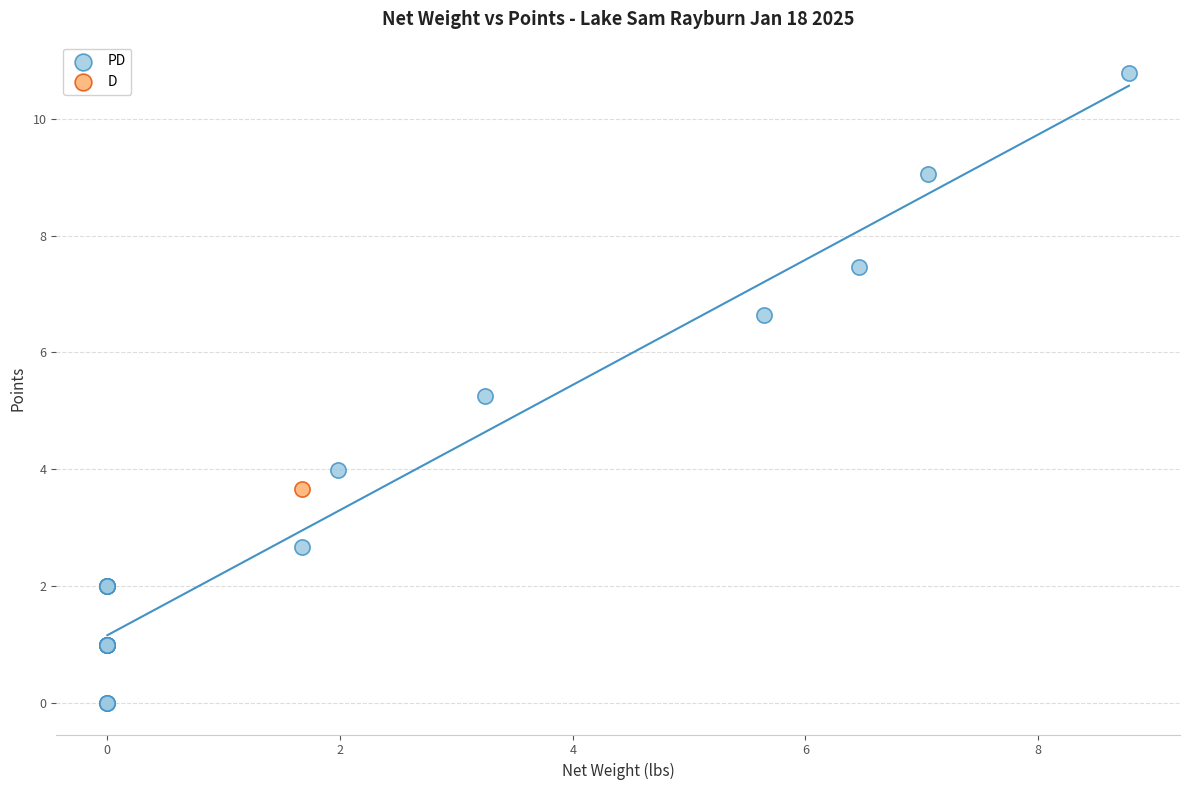

What are all the series names shown in the legend?

PD, D